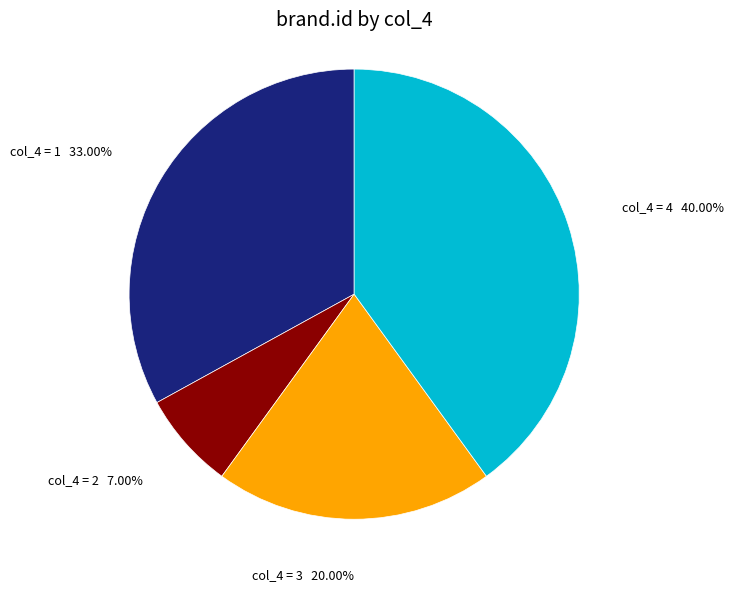

Does any single category account for the majority?

No